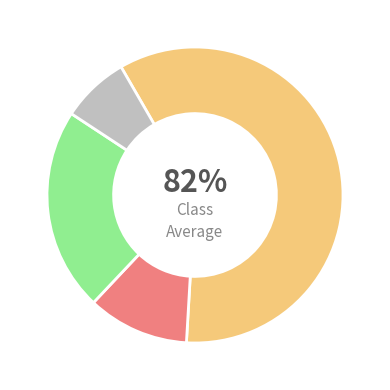

To the nearest percent, what is the average slice percentage?

25%